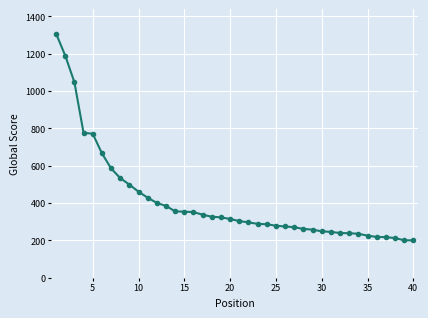

What is the difference between the second highest and minimum values?

988